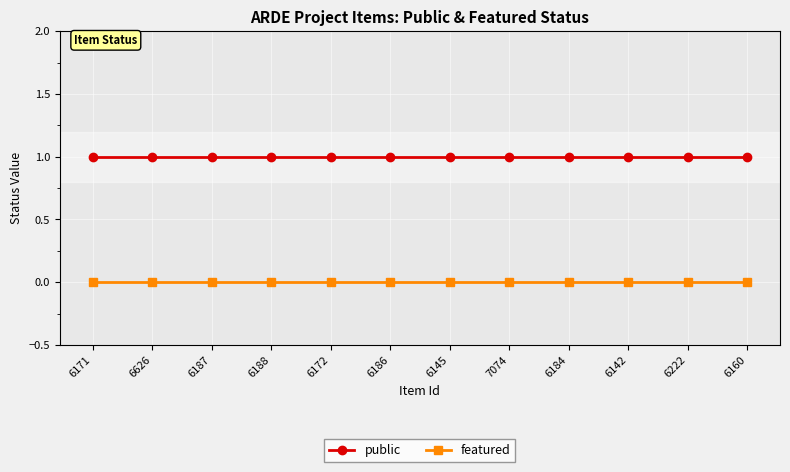

How many lines are shown in the chart?

2